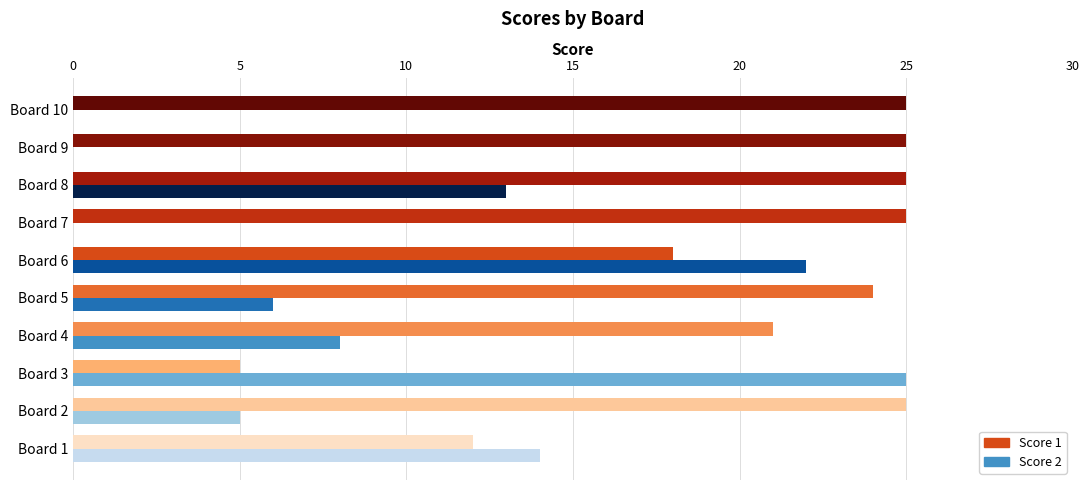

The value of Score 2 at Board 3 is 25. True or false?

True